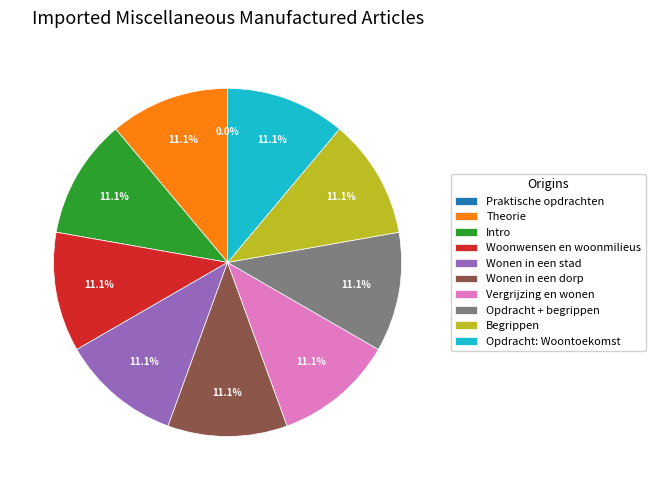

To the nearest percent, what is the combined percentage of Woonwensen en woonmilieus and Opdracht: Woontoekomst?

22%